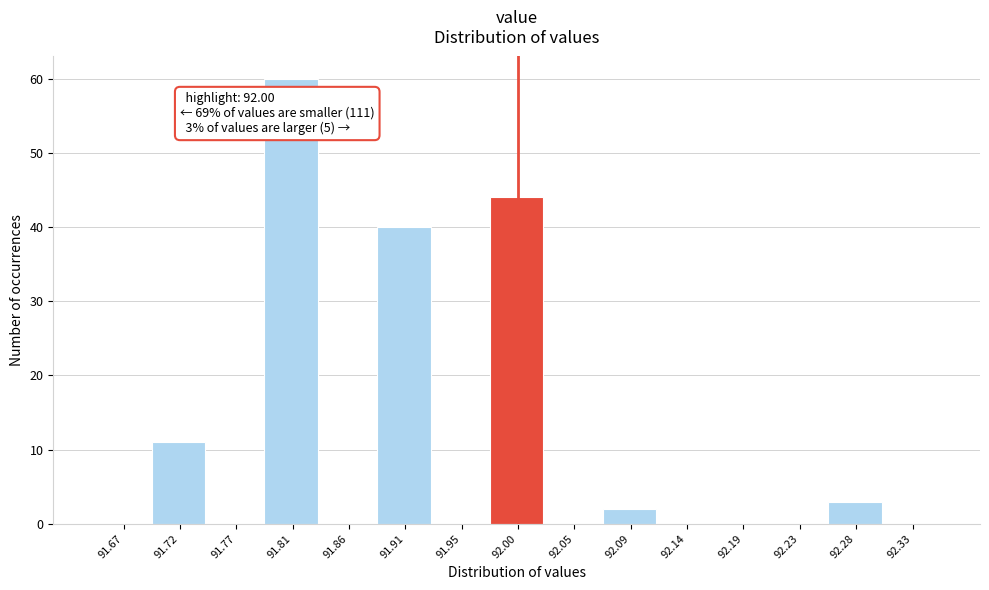

Which range on the x-axis has the tallest bar?

91.790 to 91.835